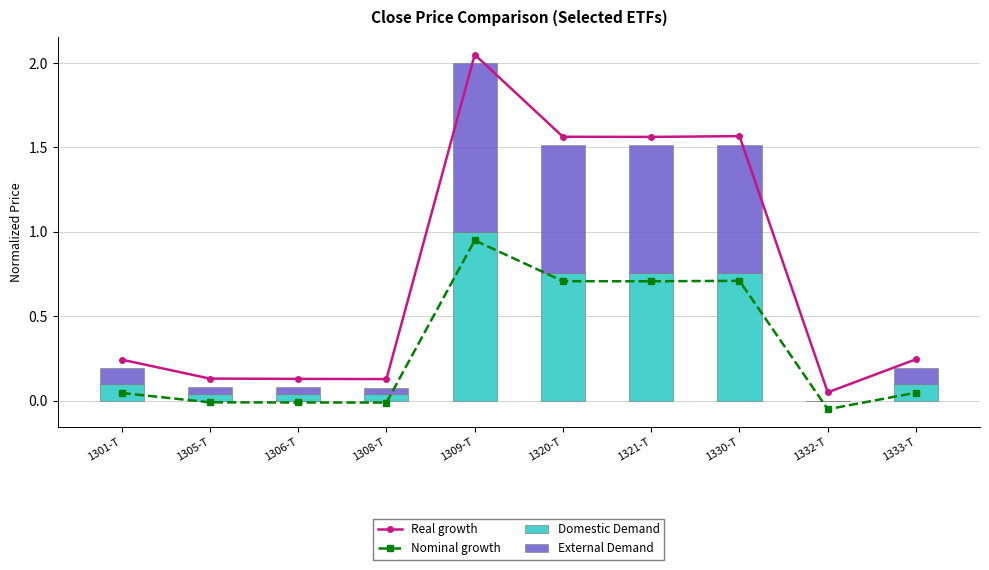

At which label does Real growth reach its peak?

1309-T